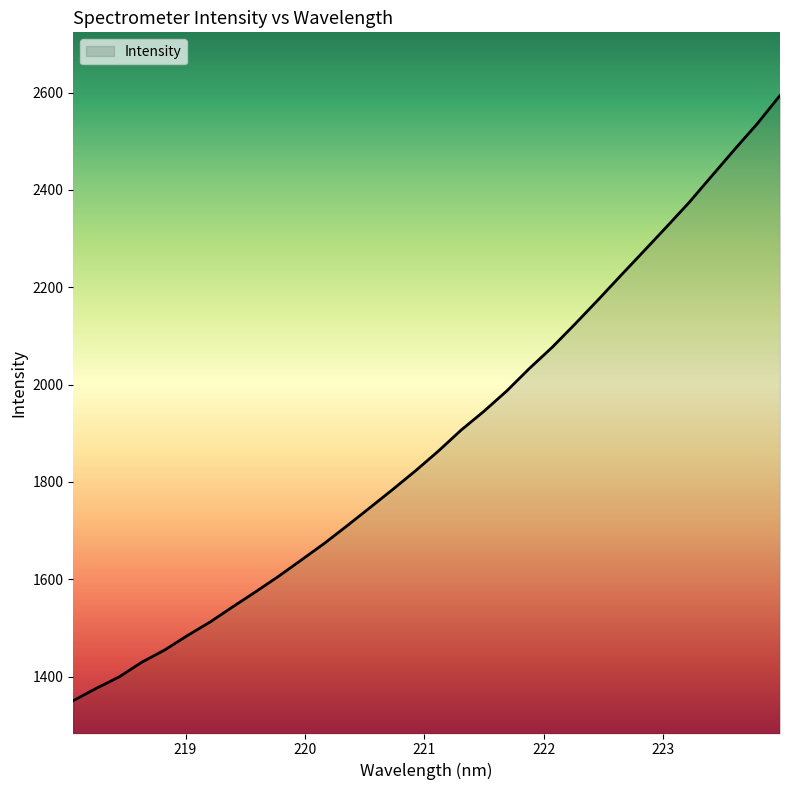

What is the maximum value shown in the chart?

2594.1